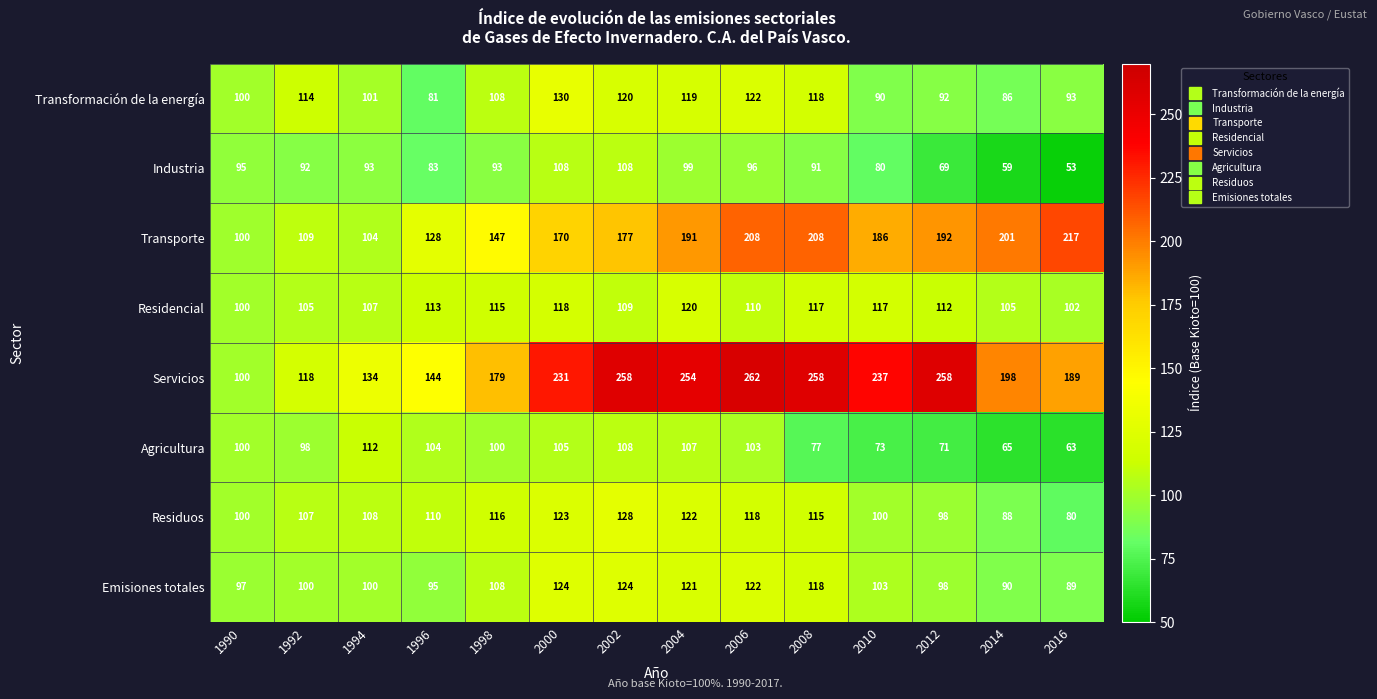

How many series are shown in this chart?

8